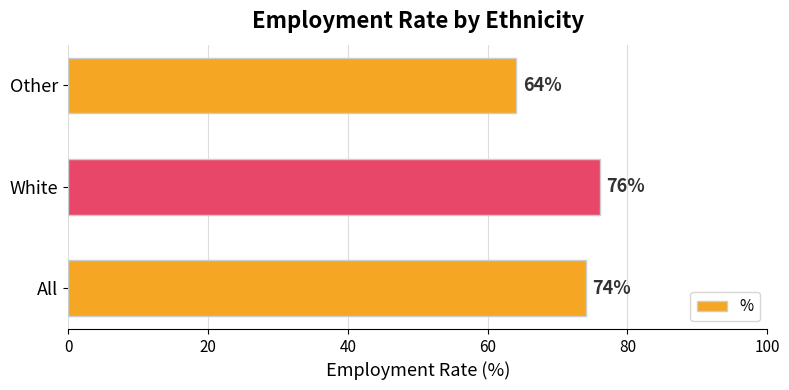

Reading bottom to top, list all the values displayed in this chart.

All=74	White=76	Other=64